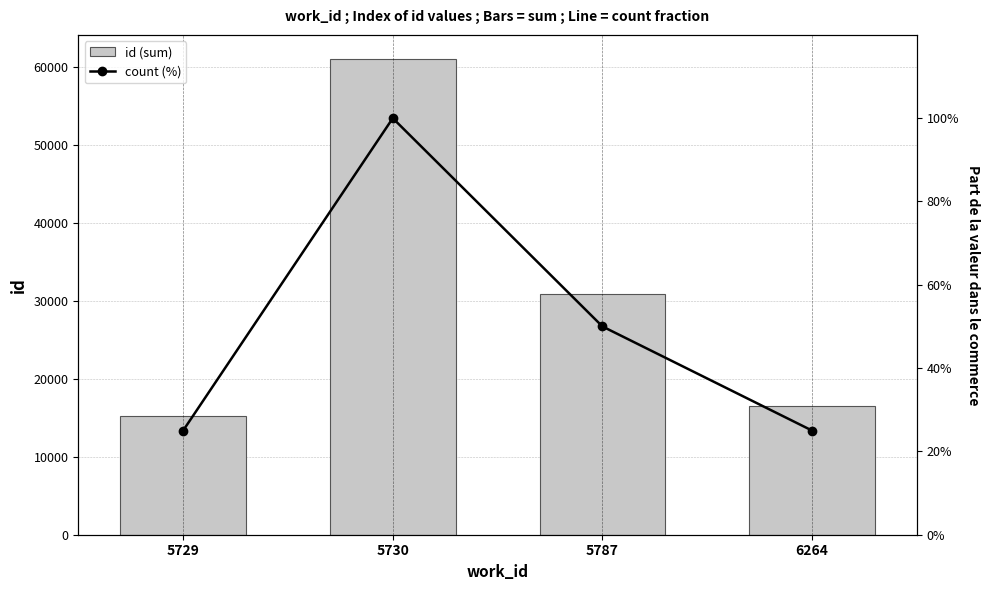

What is the difference between the maximum and second lowest values in the id (sum) series?

44517